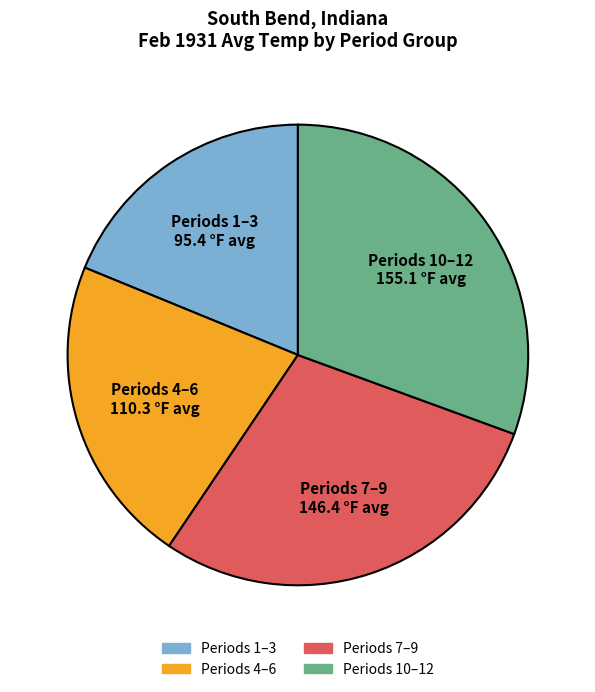

Is there any slice that represents more than half of the pie?

No